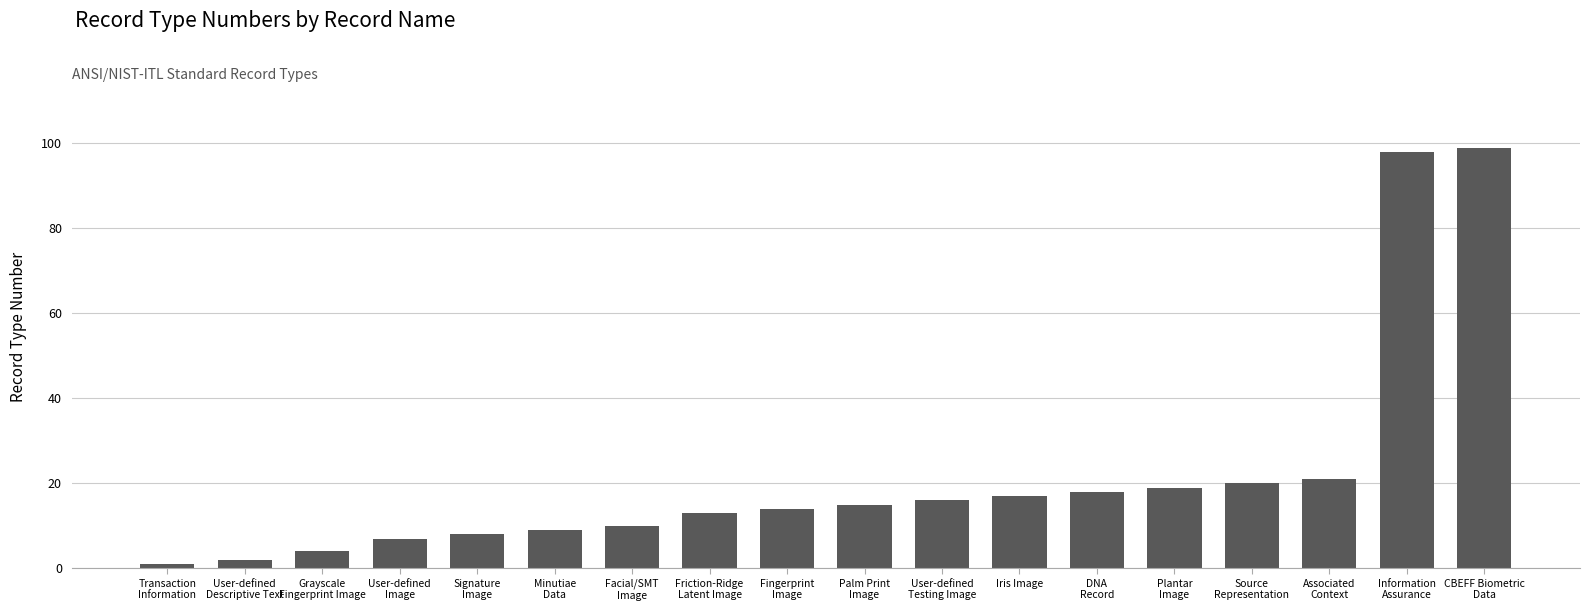

What is the change in value from Signature
Image to Iris Image?

+9